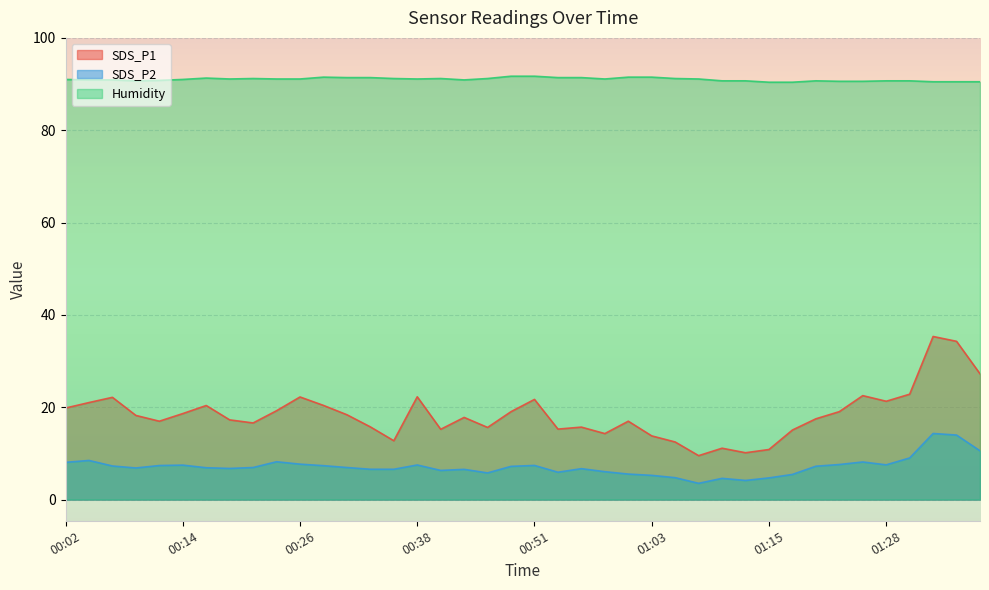

What is the spread (max minus min) of values at 00:48?

84.5